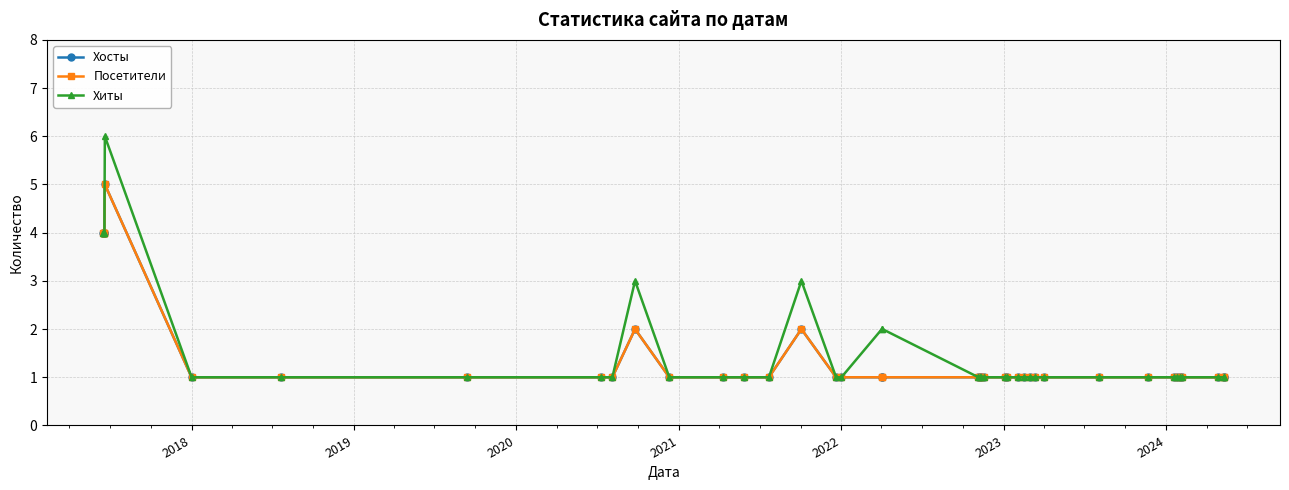

True or false: Хосты and Хиты cross at least once.

False